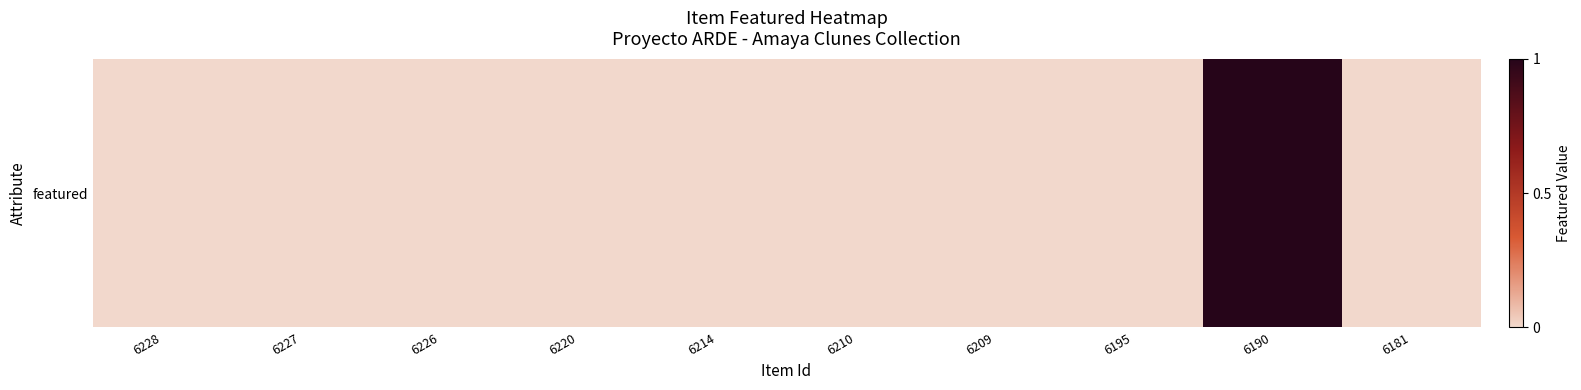

What is the difference between the maximum and minimum values?

1